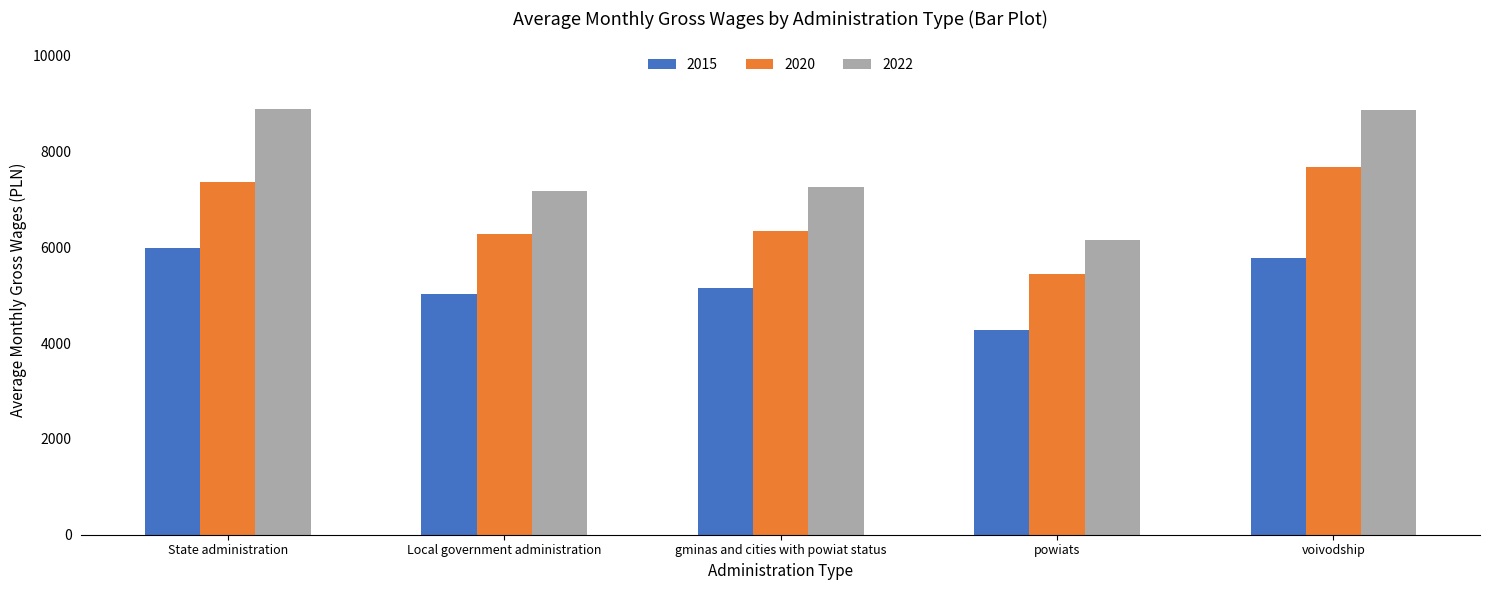

List the series in order of their peak value, lowest first.

2015, 2020, 2022